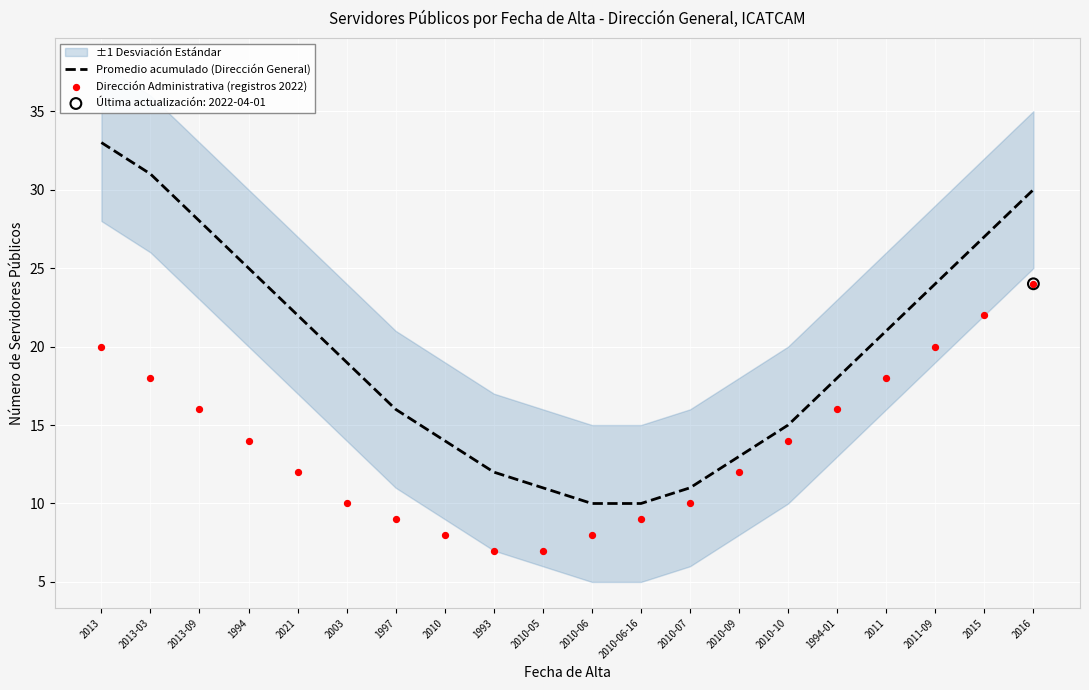

Which series reaches the maximum Y coordinate?

Promedio acumulado (Dirección General)